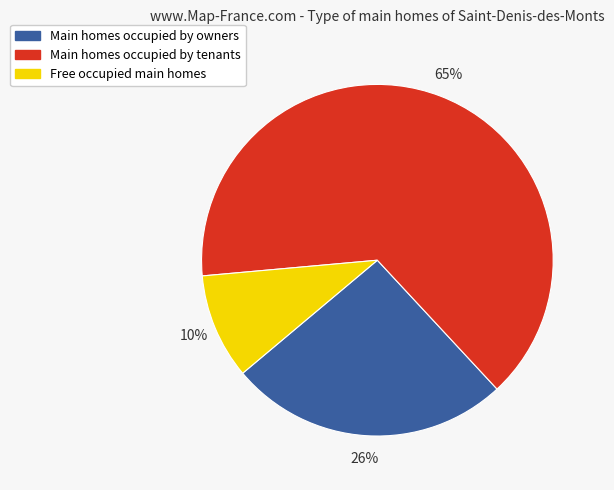

Is it true that Free occupied main homes is 3% of the pie?

False